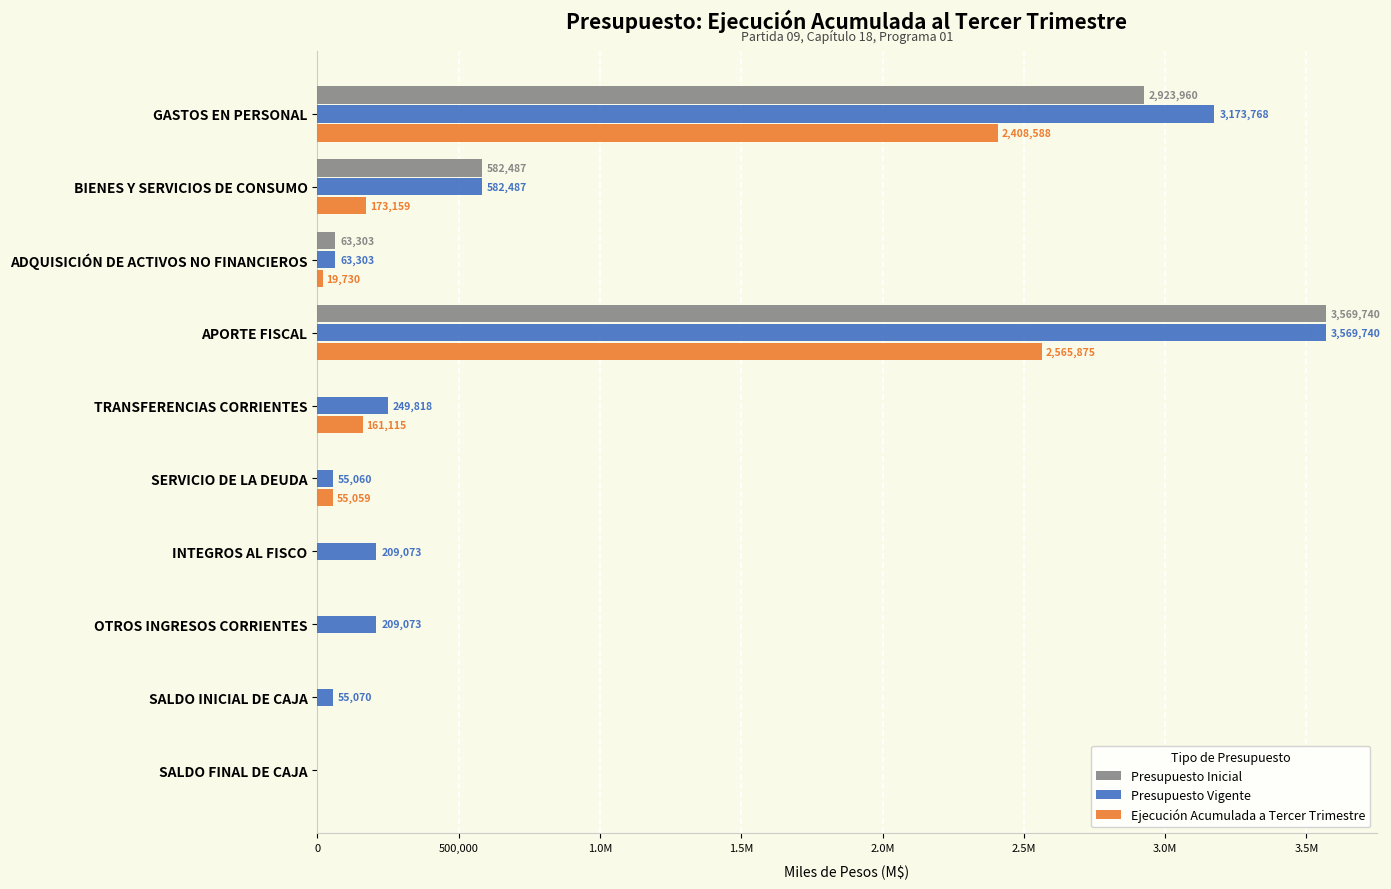

What are all the series names shown in the legend?

Presupuesto Inicial, Presupuesto Vigente, Ejecución Acumulada a Tercer Trimestre